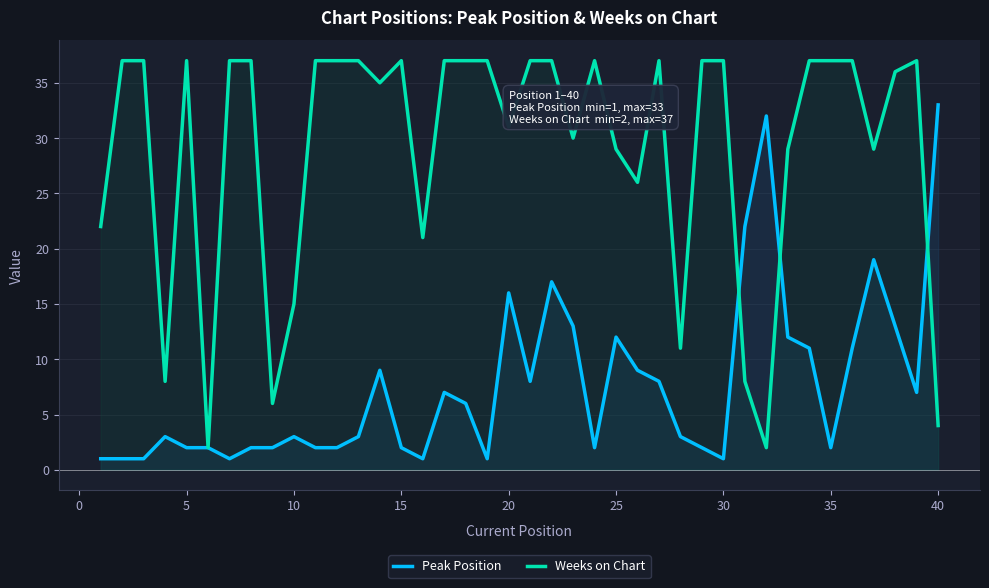

Which series ends up on top after the final intersection of Weeks on Chart and Peak Position?

Peak Position